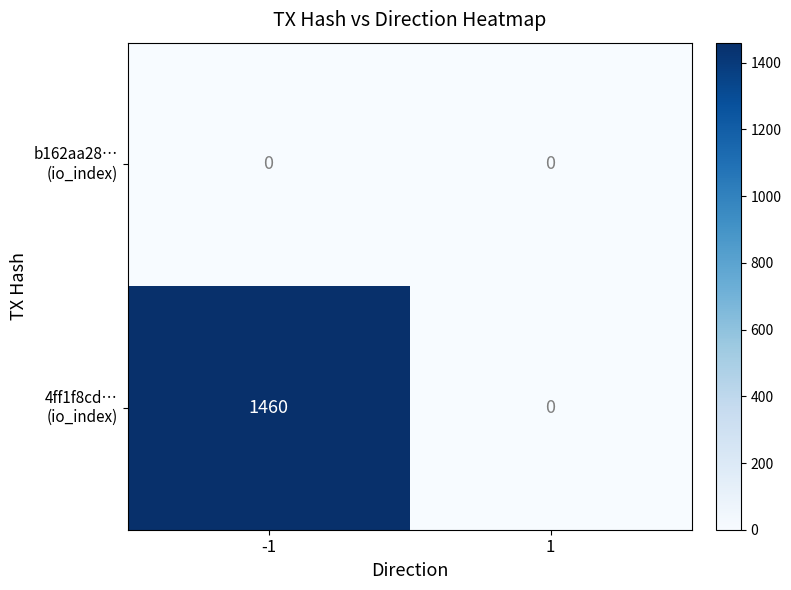

Which category has the highest value across all series?

-1